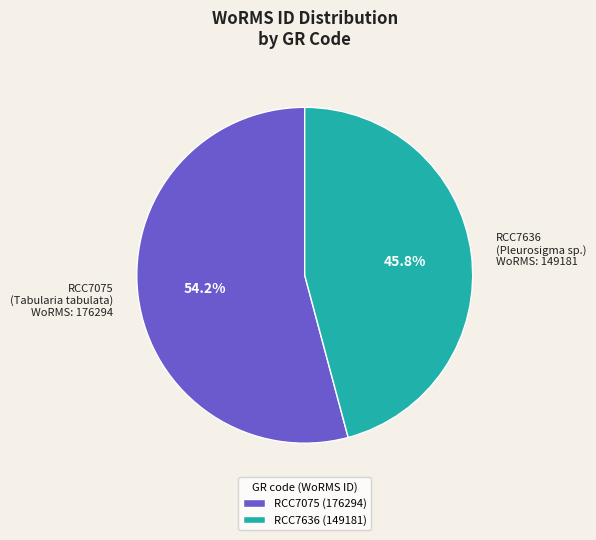

Combined, what portion of the pie is RCC7636 (Pleurosigma sp.) WoRMS: 149181 and RCC7075 (Tabularia tabulata) WoRMS: 176294?

100.0%